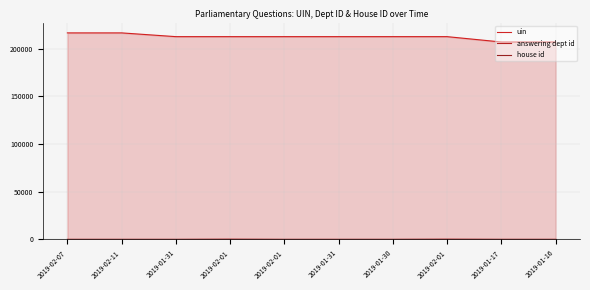

Which has a higher value, 2019-01-17 or 2019-01-31?

2019-01-31